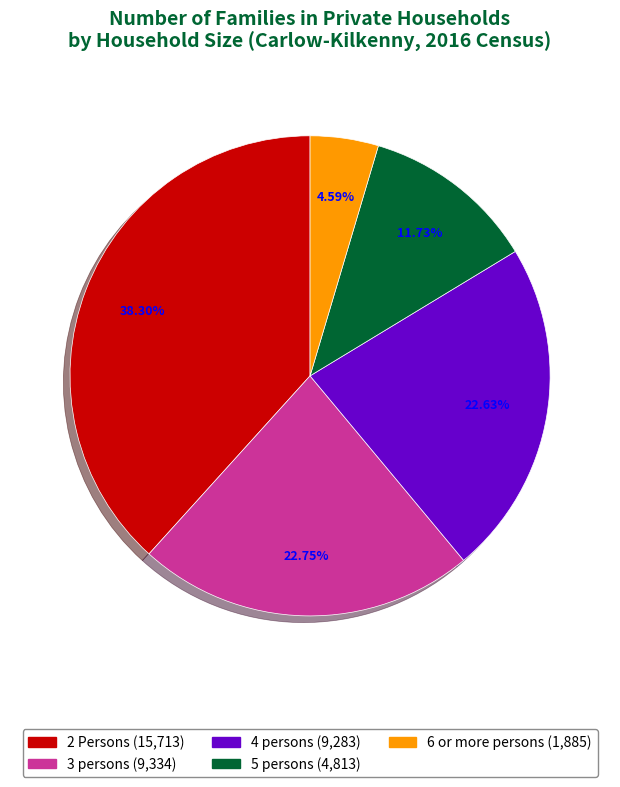

To the nearest percent, what is the average slice percentage?

20%